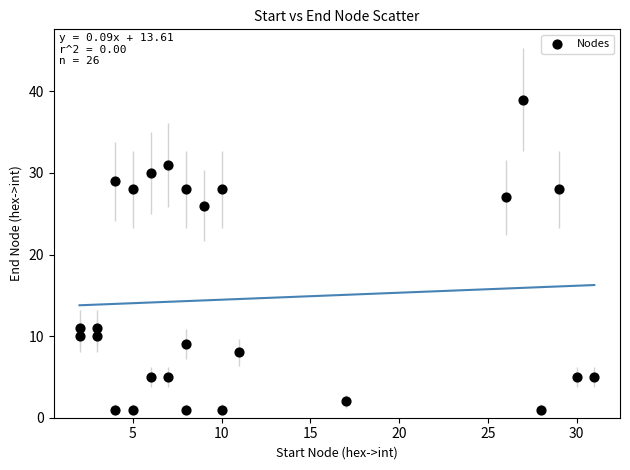

What Y value in the scatter plot is closest to 20?

26